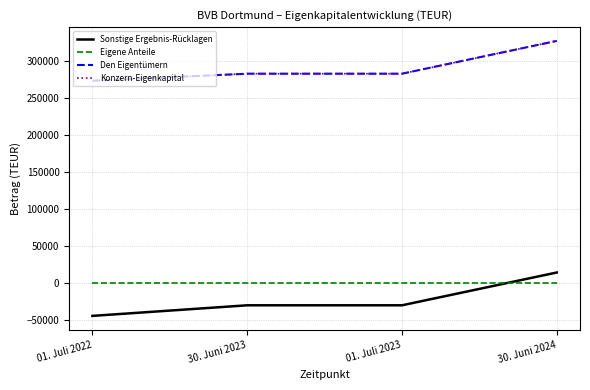

Which series has the largest range (max minus min)?

Sonstige Ergebnis-Rücklagen